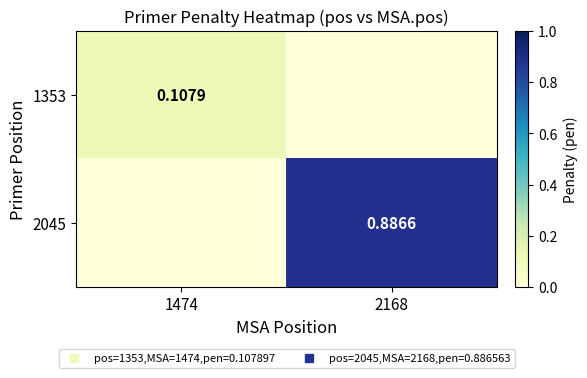

Which series has the largest total across all categories?

2045